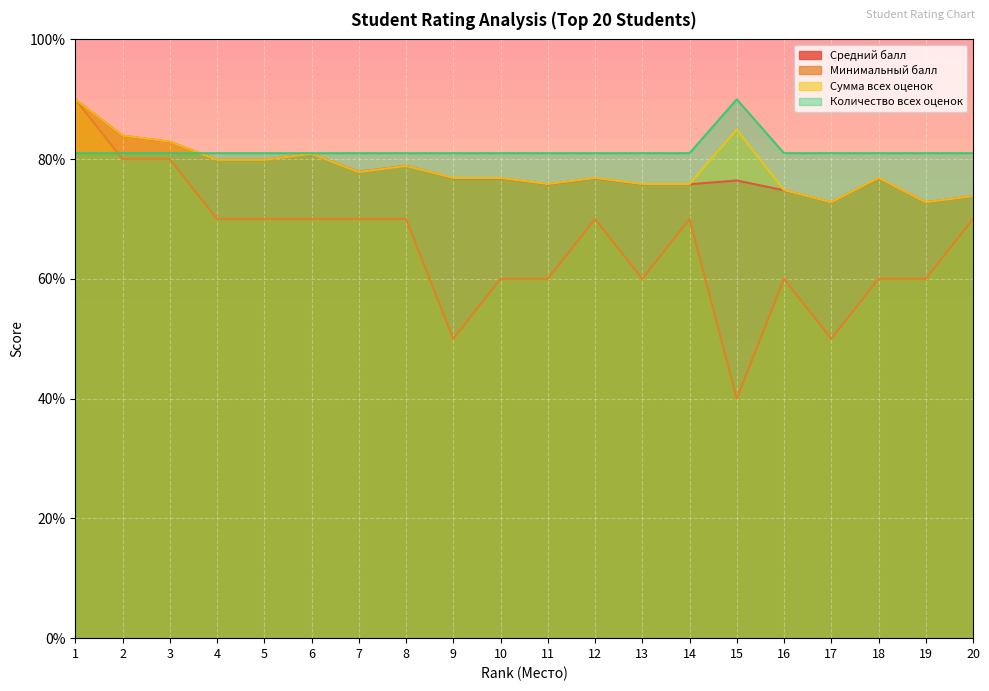

Which category has the highest value in the Количество всех оценок series?

15